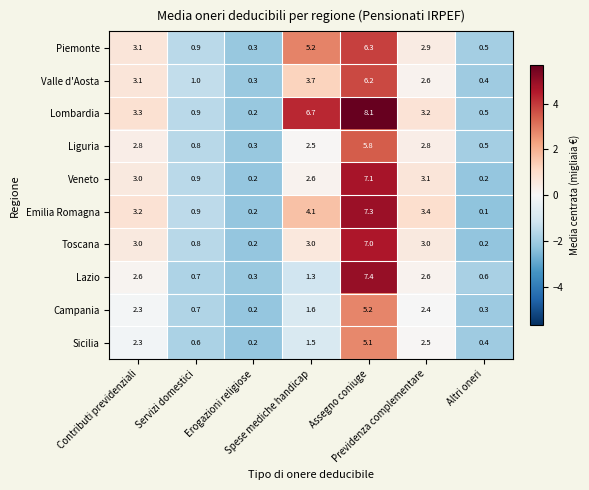

Which series has the largest range (max minus min)?

Lombardia